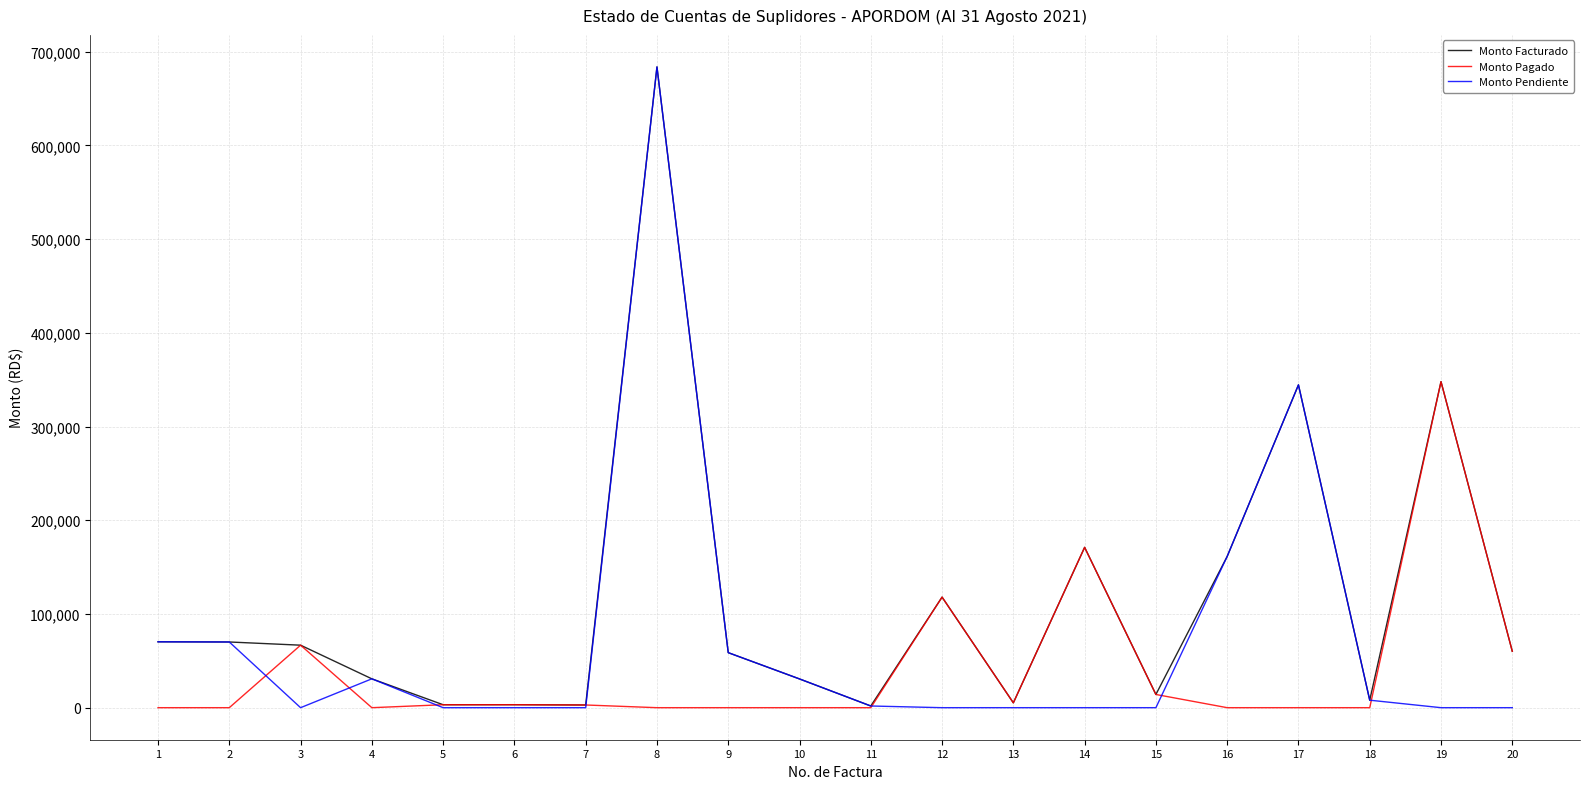

Which category has the highest value in the Monto Facturado series?

8